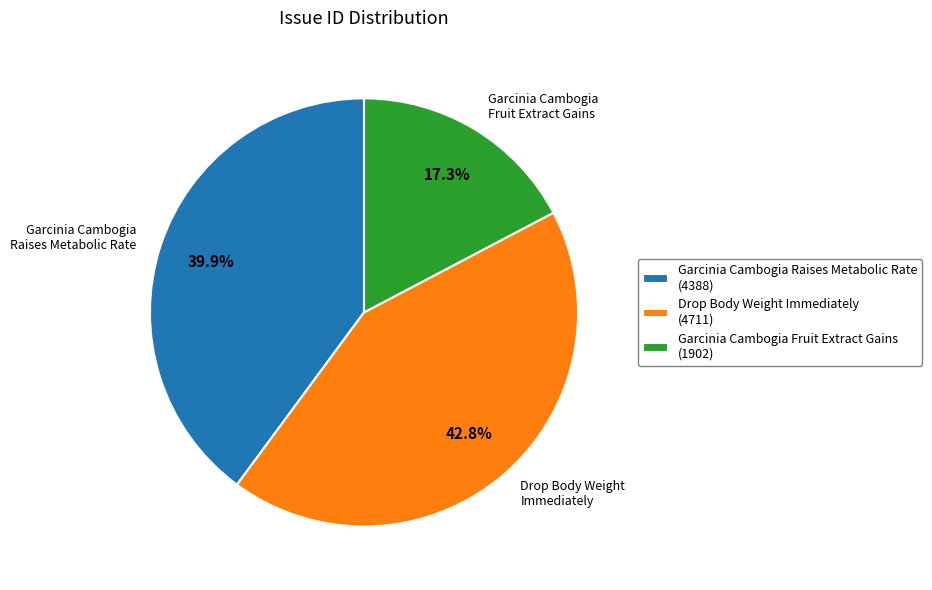

Count the number of slices in the pie.

3